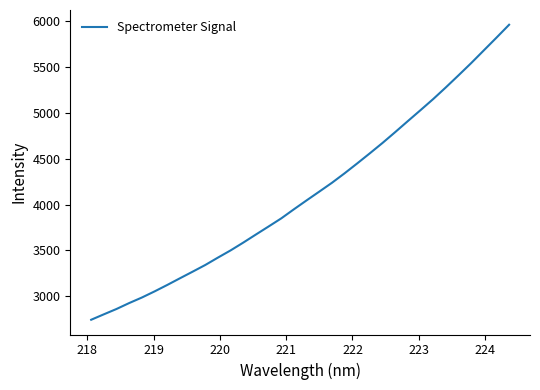

What is the greatest value displayed?

5963.0